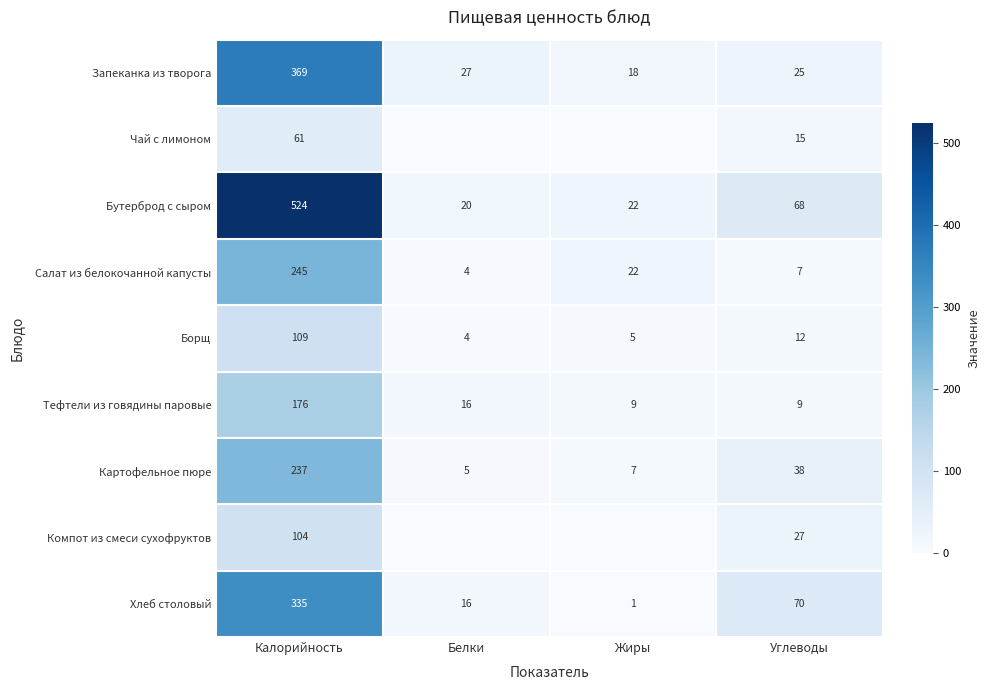

Rank the categories by Картофельное пюре value from highest to lowest.

Калорийность, Углеводы, Жиры, Белки